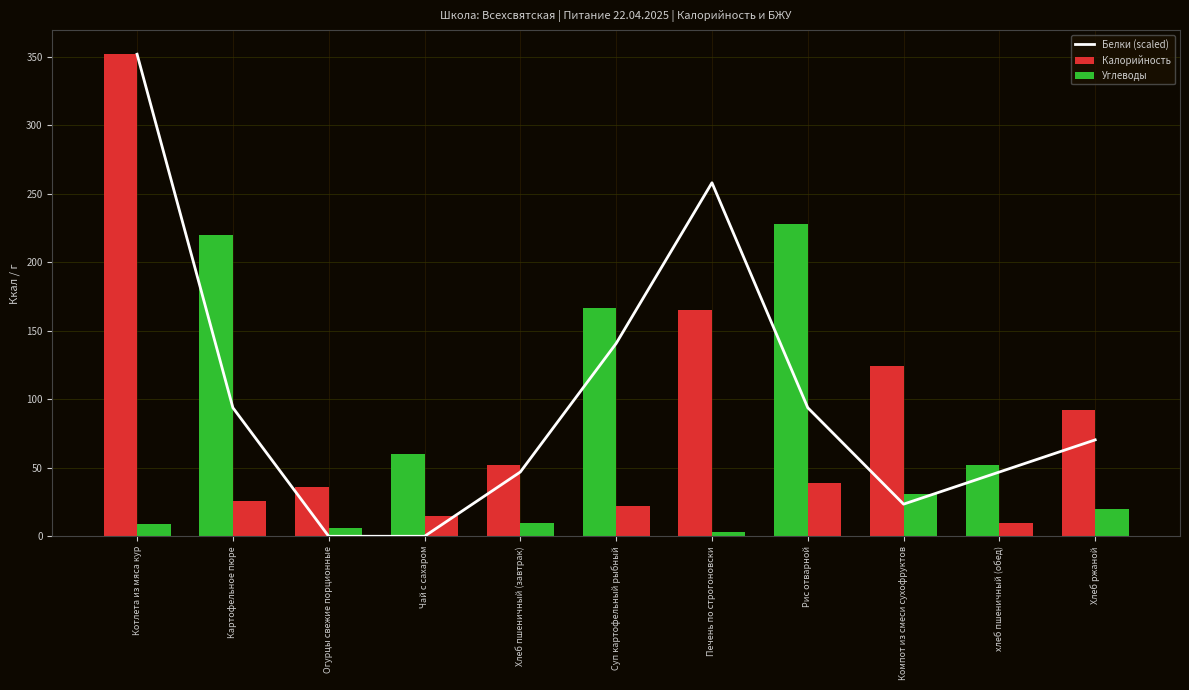

Which category has the lowest value across all series?

Огурцы свежие порционные